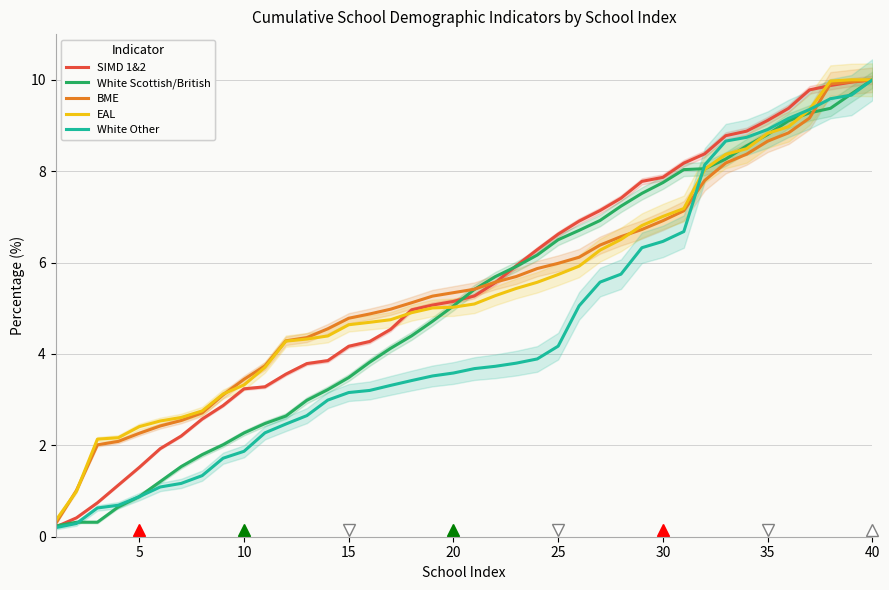

How many lines are shown in the chart?

5